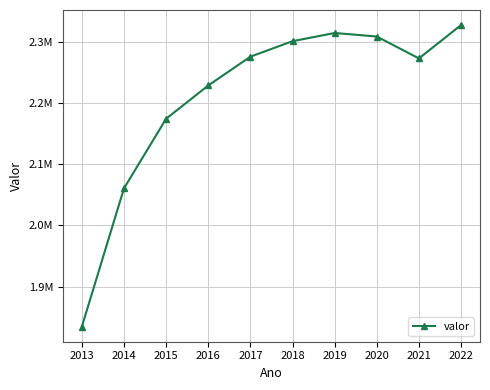

Reading left to right, transcribe all the data shown in this chart.

2013=1834569	2014=2060793	2015=2174605	2016=2229037	2017=2276133	2018=2301453	2019=2314849	2020=2309081	2021=2273277	2022=2327804